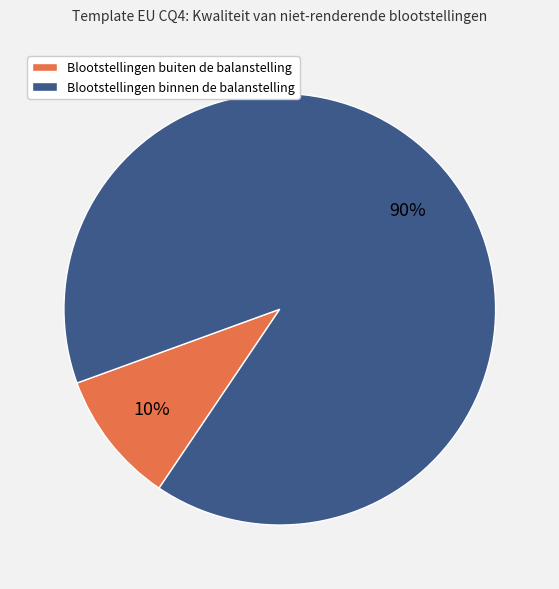

Do Blootstellingen binnen de balanstelling and Blootstellingen buiten de balanstelling together represent more than half of the pie?

Yes